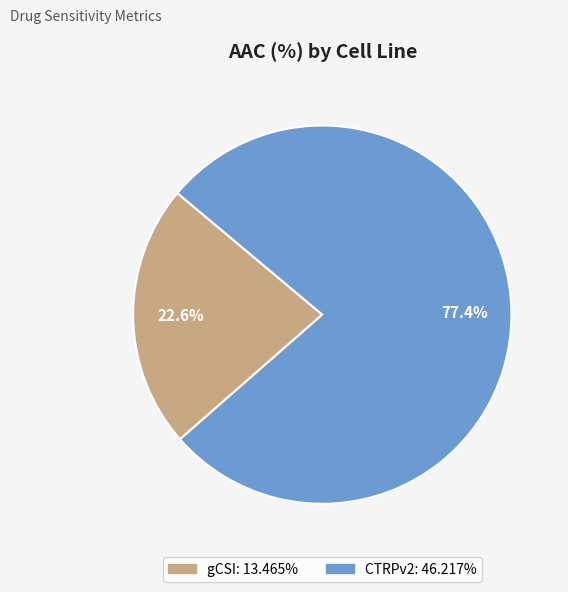

Which category has the biggest portion of the pie?

CTRPv2